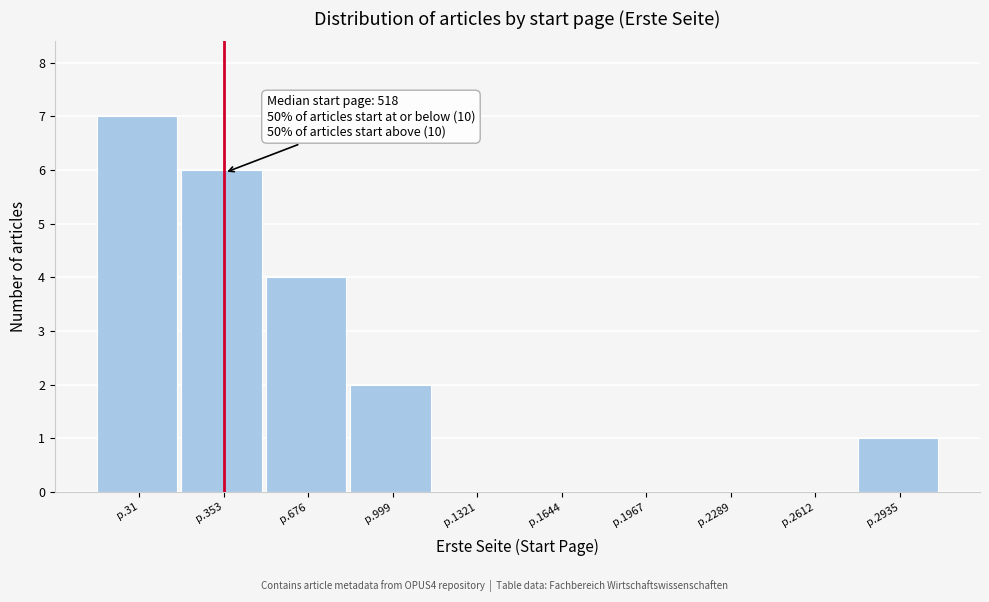

Reading left to right, extract all data points from this chart.

p.31=7	p.353=6	p.676=4	p.999=2	p.1321=0	p.1644=0	p.1967=0	p.2289=0	p.2612=0	p.2935=1